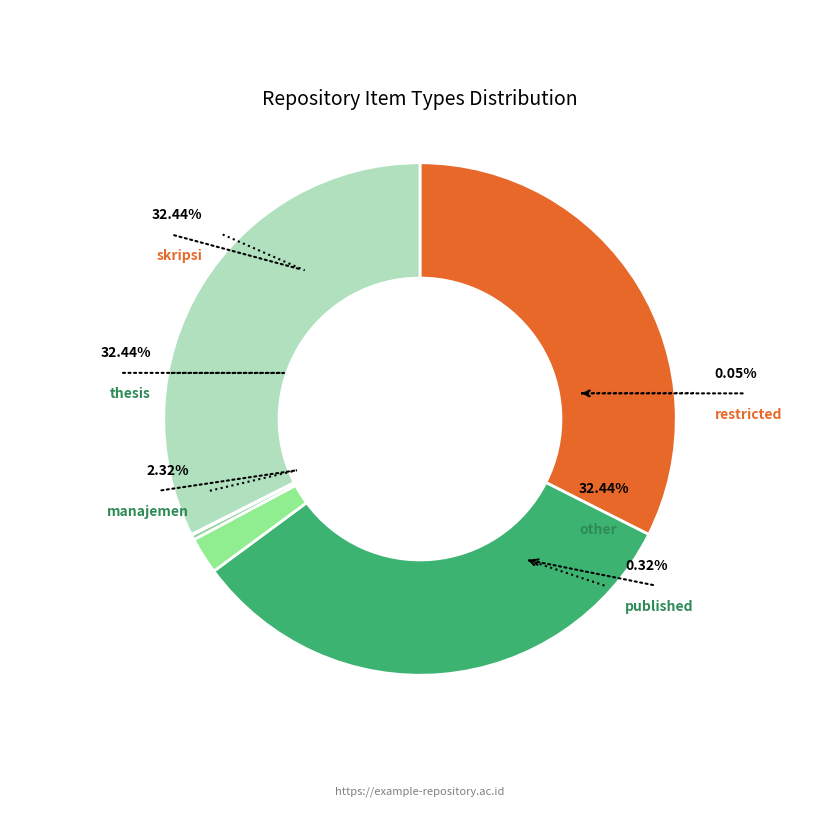

Which slice is the largest?

skripsi